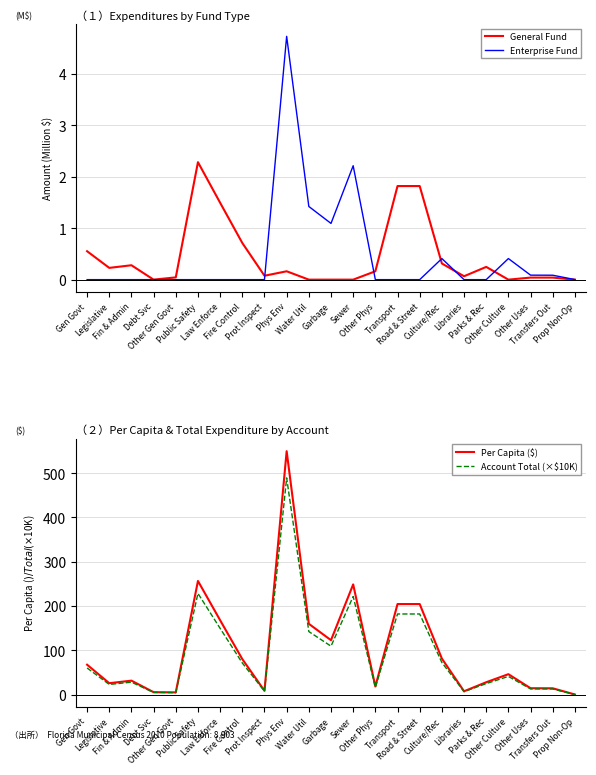

Where is Enterprise Fund nearest to the value 2?

Sewer